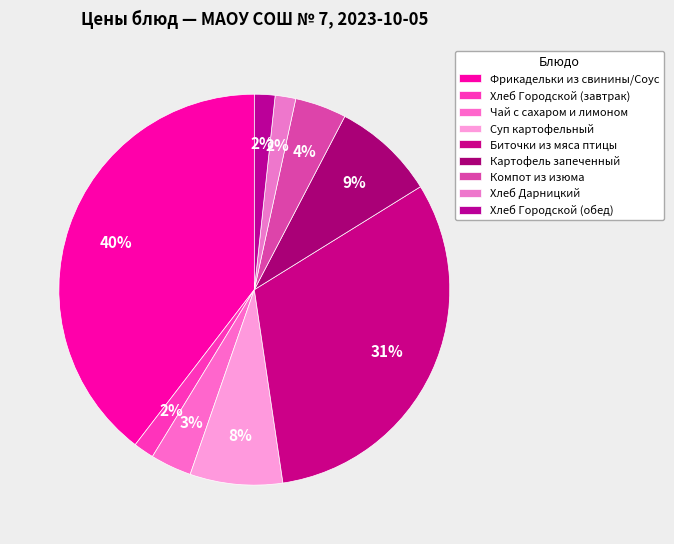

Count the number of slices in the pie.

9